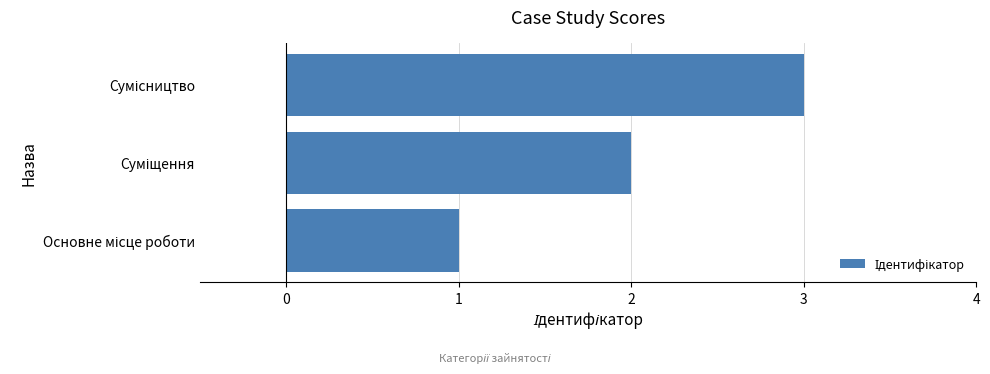

What is the maximum value shown in the chart?

3